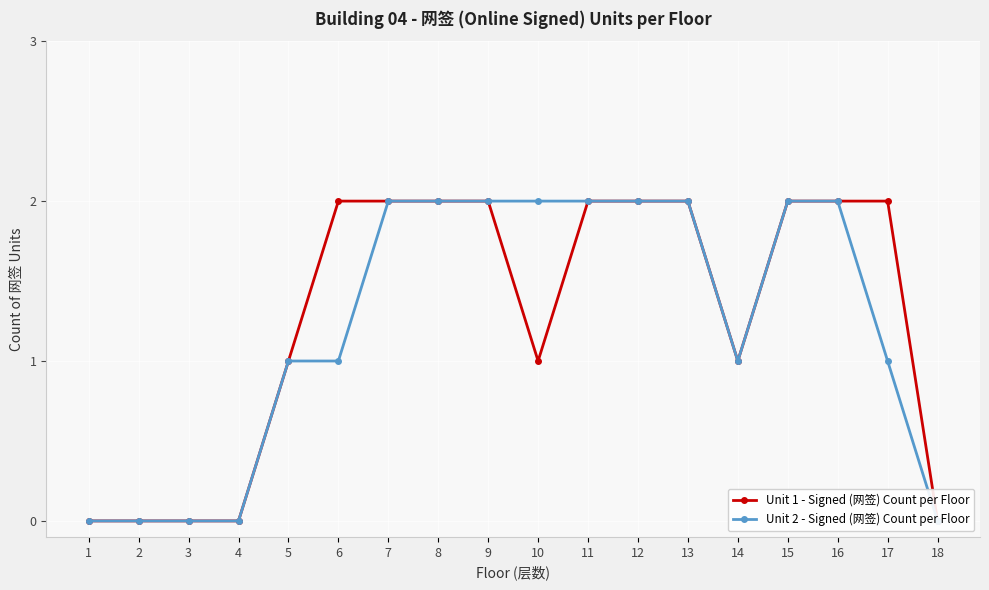

At 8, list the series in order from smallest to largest.

Unit 1 - Signed (网签) Count per Floor, Unit 2 - Signed (网签) Count per Floor